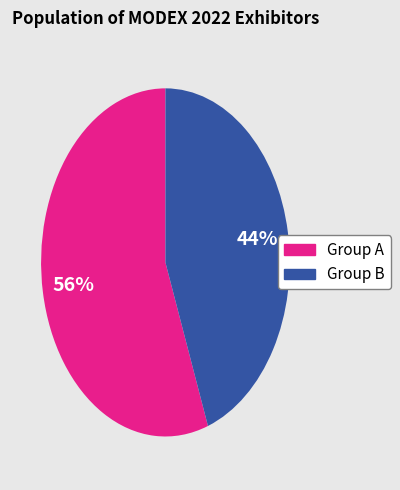

Does any single category account for the majority?

Yes